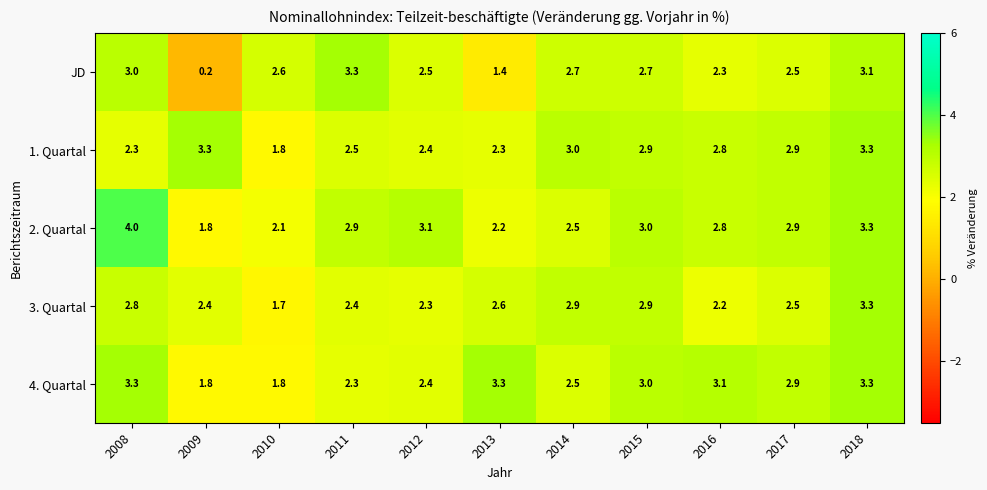

What is the maximum value for JD?

3.3